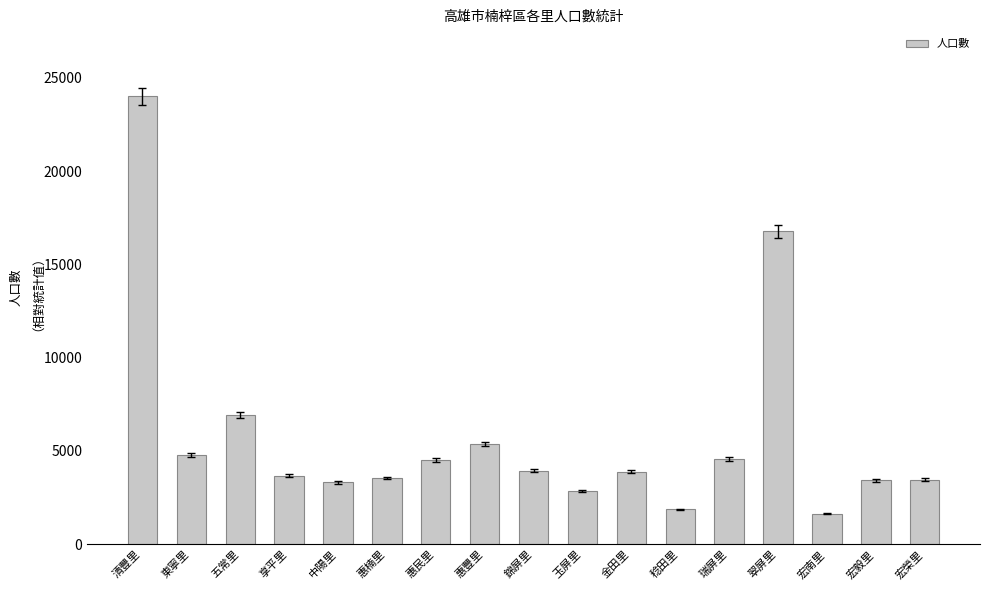

What is the minimum value shown in the chart?

1627